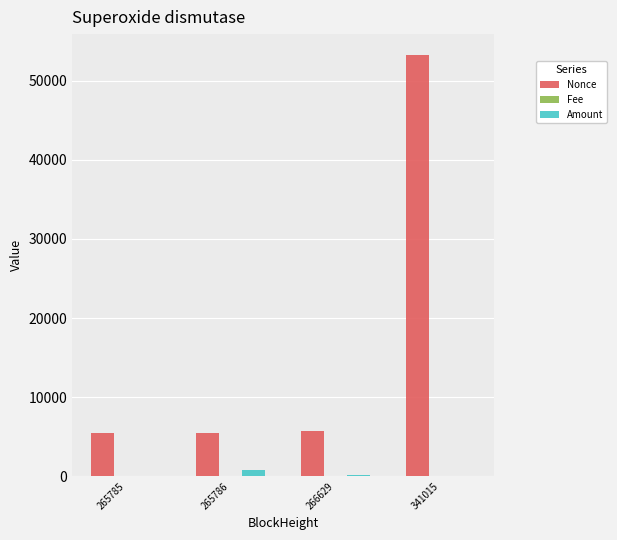

How many values in the Amount series exceed 209?

2